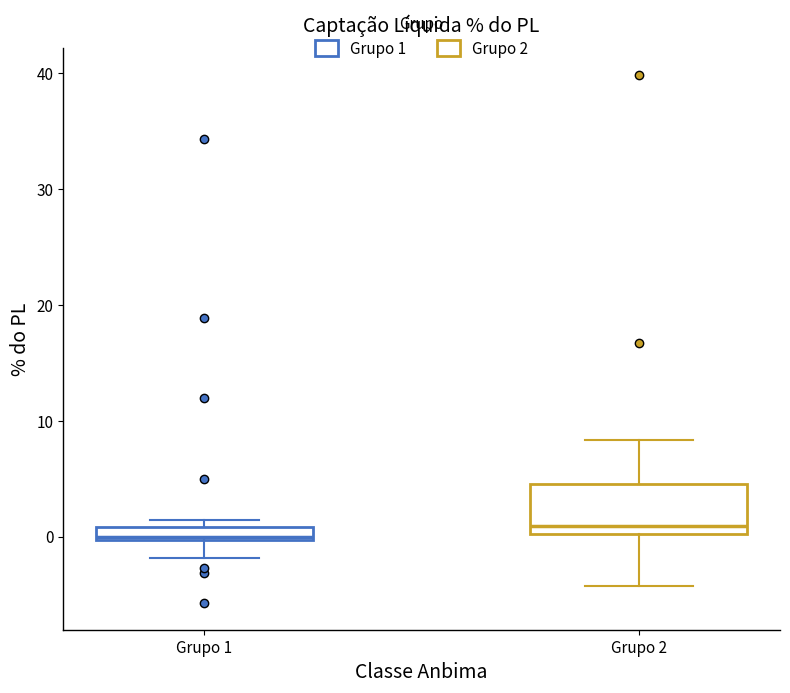

Where does the upper whisker of the box for Grupo 2 end on the y-axis? The values are not printed on the chart, so give them approximately, as read against the axis.

8